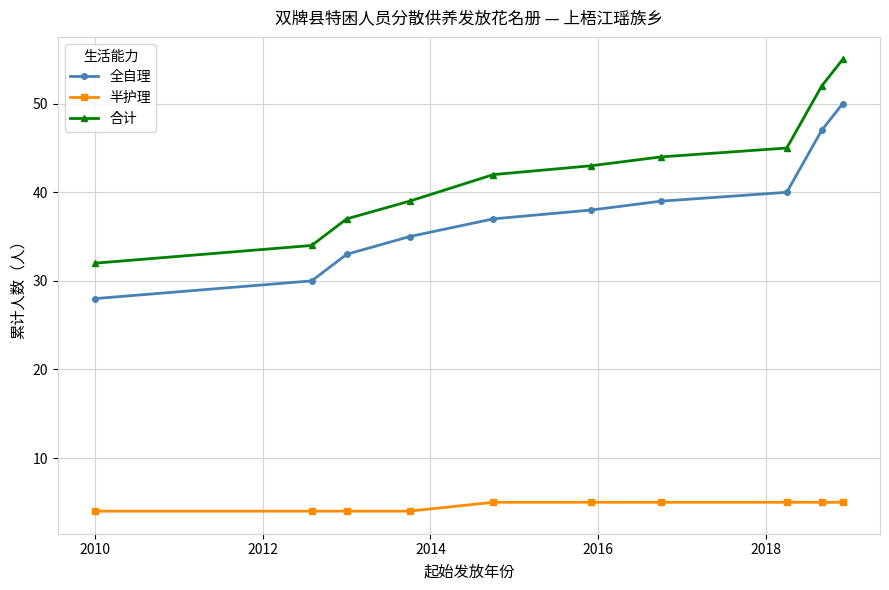

List the series in order of their peak value, highest first.

合计, 全自理, 半护理